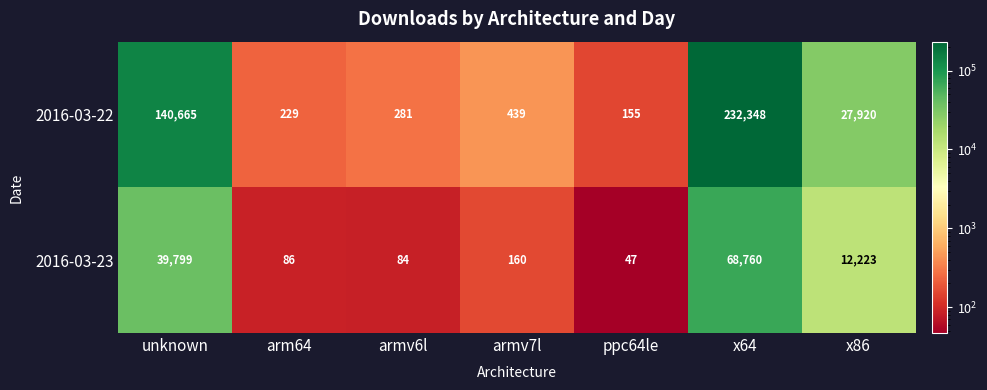

The 2016-03-22 series shows 155 at ppc64le. True or false?

True